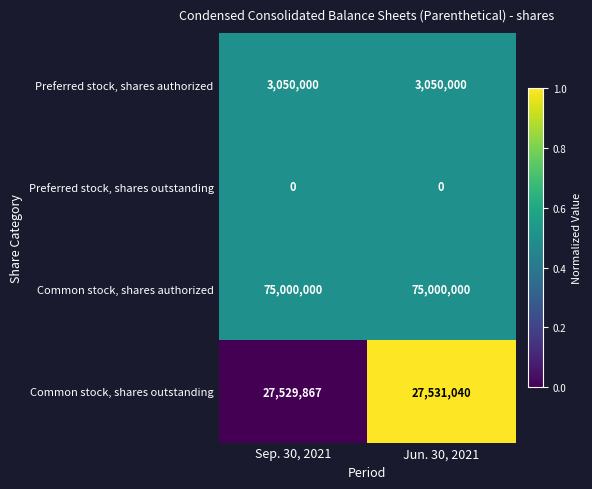

Reading right to left, extract all data points from this chart.

Preferred stock, shares authorized: 3050000	3050000
Preferred stock, shares outstanding: 0	0
Common stock, shares authorized: 75000000	75000000
Common stock, shares outstanding: 27531040	27529867